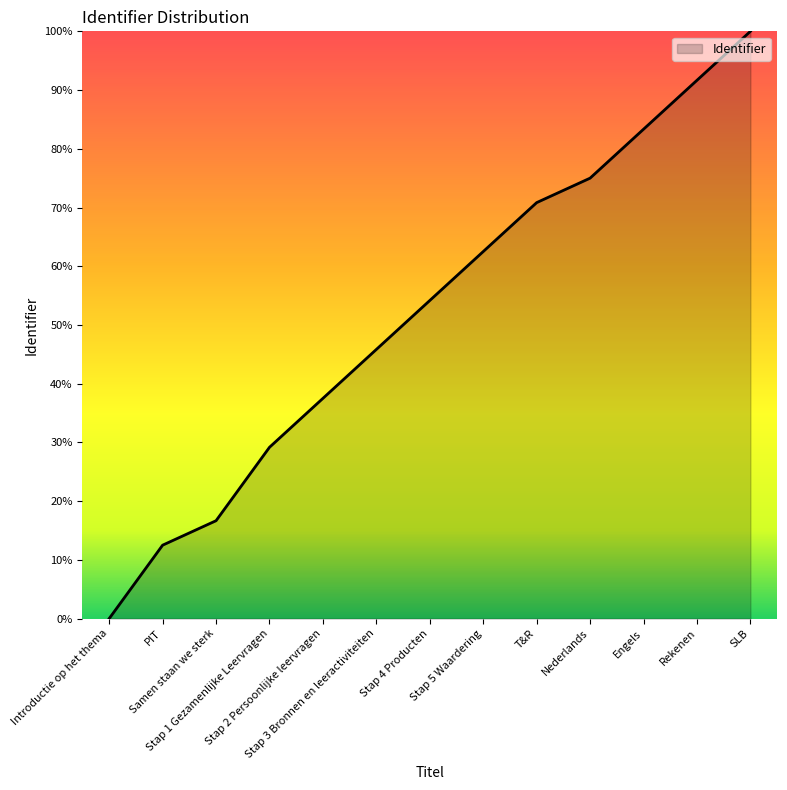

True or false: the data has more than 2 interior local peaks.

False